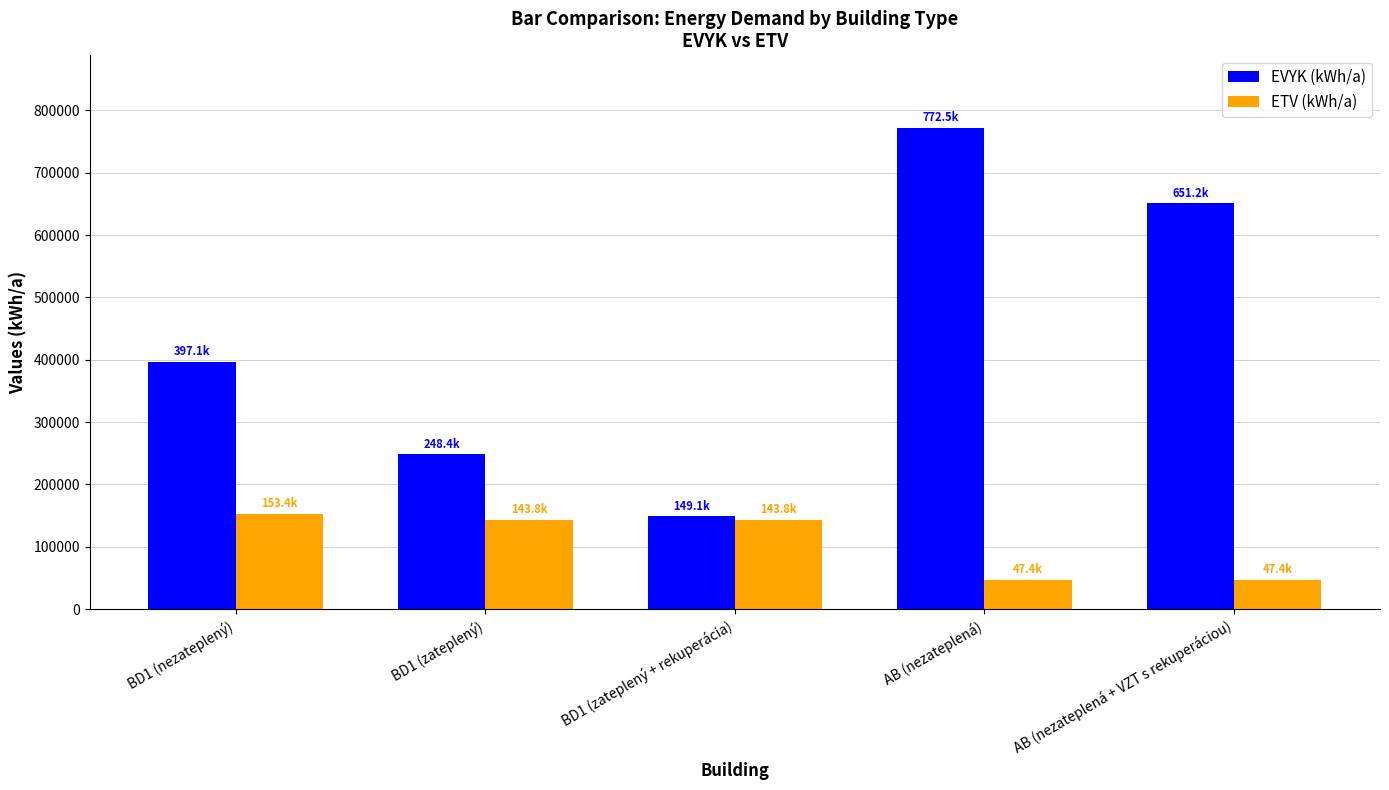

What is the label of the 4th bar from the left?

AB (nezateplená)